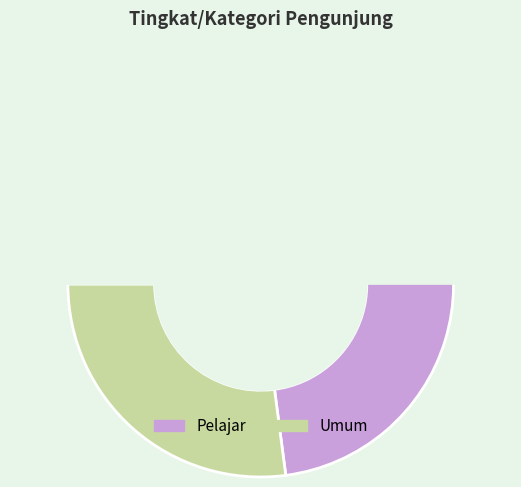

Count the number of slices in the pie.

2